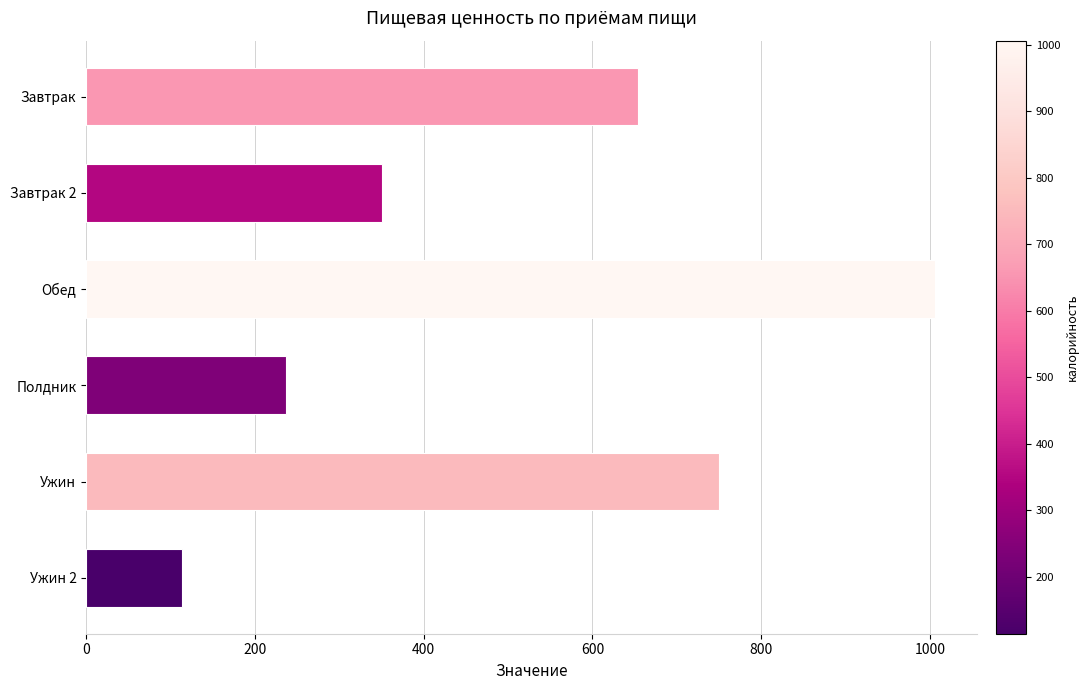

The value at Полдник is 237.3. True or false?

True